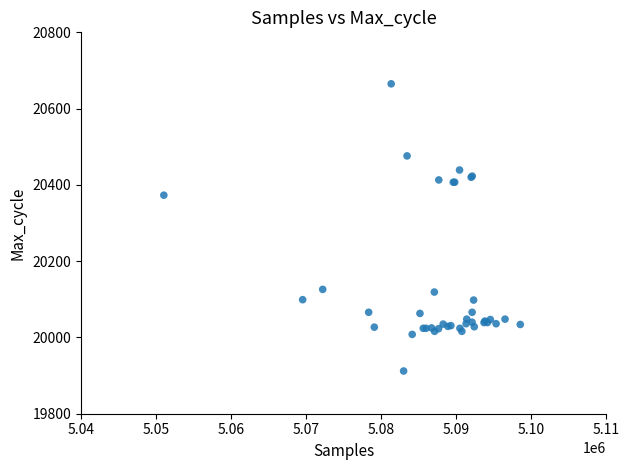

What Y value in the scatter plot is closest to 20288?

20373